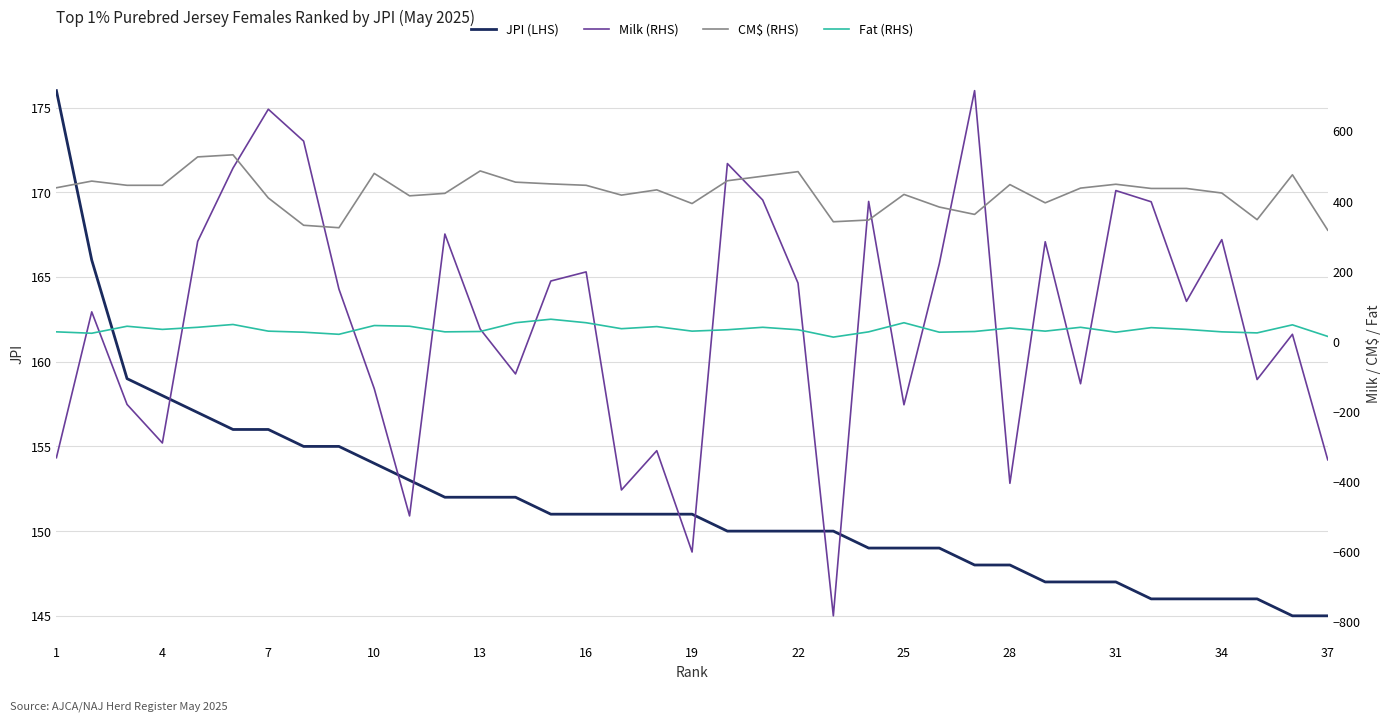

The JPI (LHS) series shows 240 at 34. True or false?

False